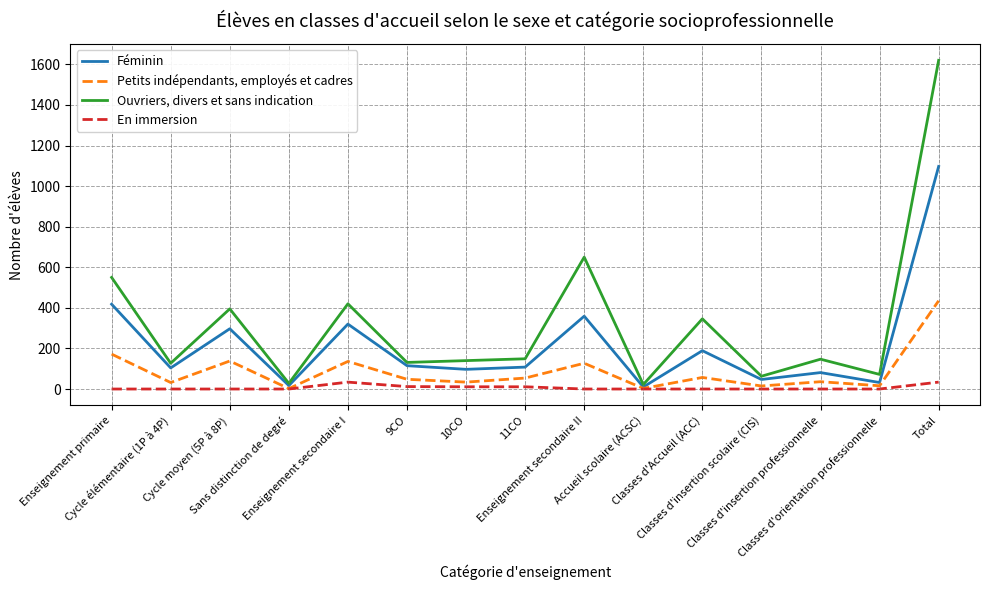

List the series in order of their peak value, lowest first.

En immersion, Petits indépendants, employés et cadres, Féminin, Ouvriers, divers et sans indication